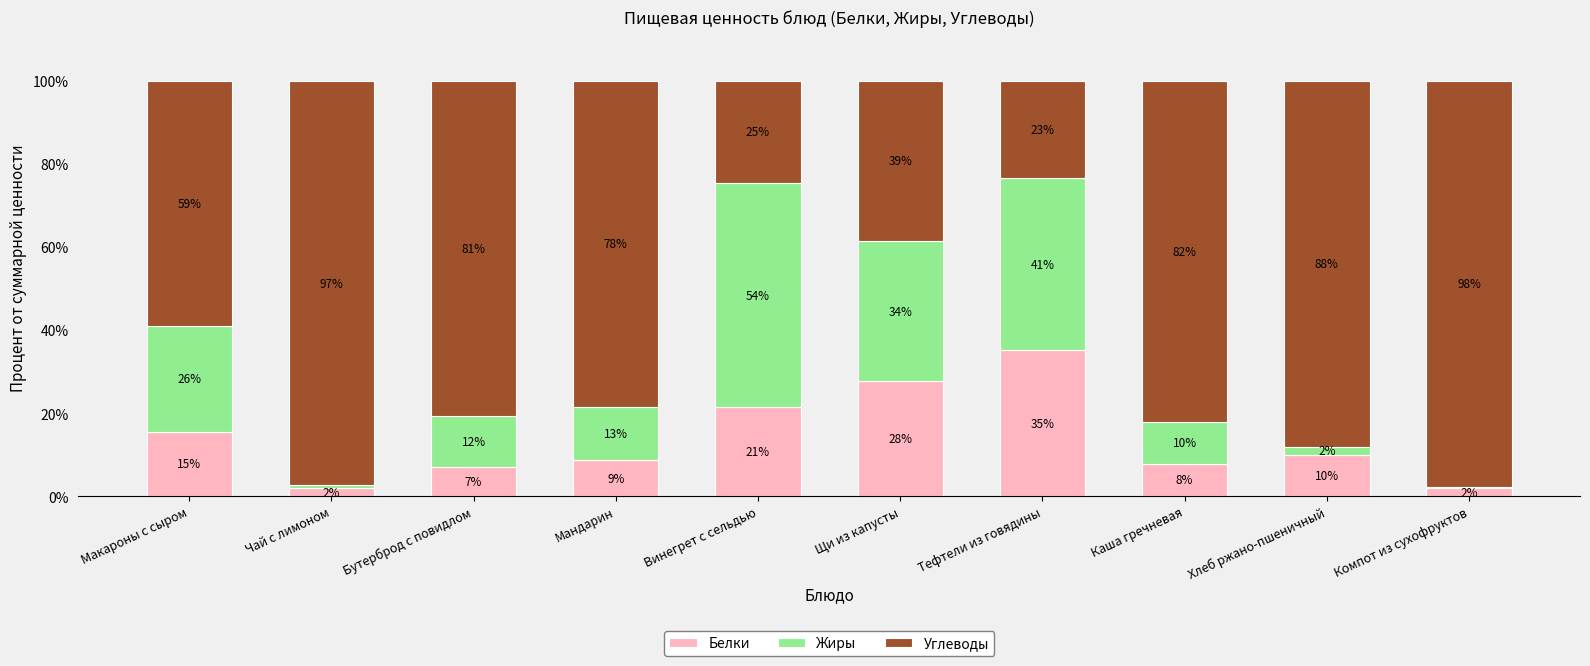

What is the sum of all Белки values?

136.8